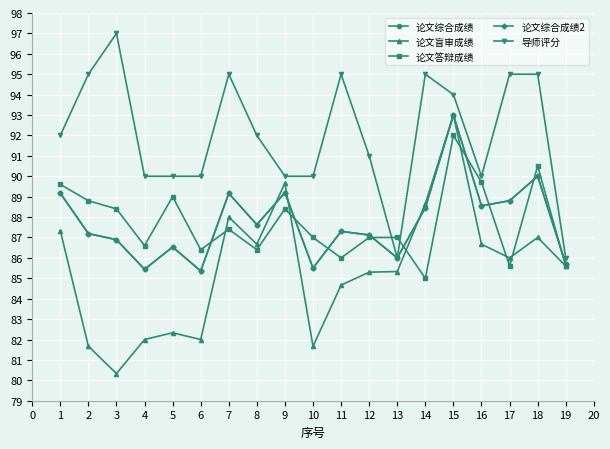

Does the chart have visible grid lines?

Yes